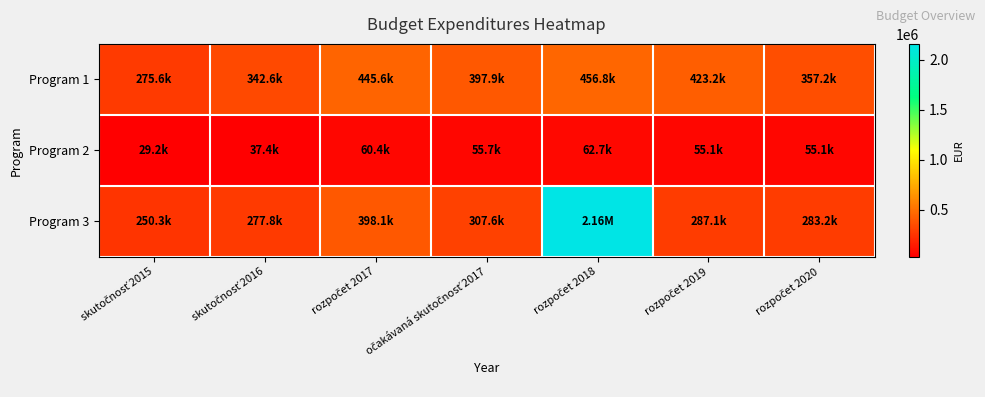

What is the total value across all series at očakávaná skutočnosť 2017?

761167.0